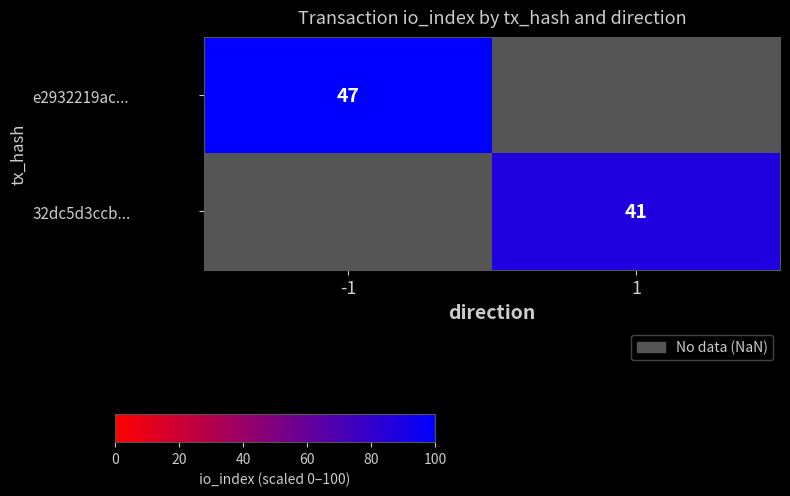

The e2932219ac... series shows 47 at -1. True or false?

True